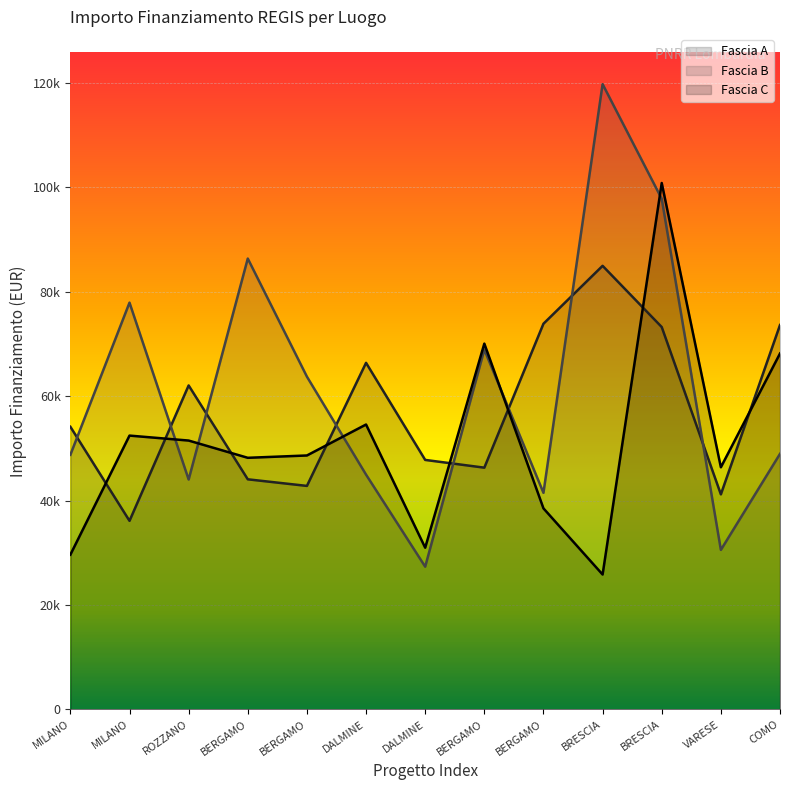

How many lines are shown in the chart?

3